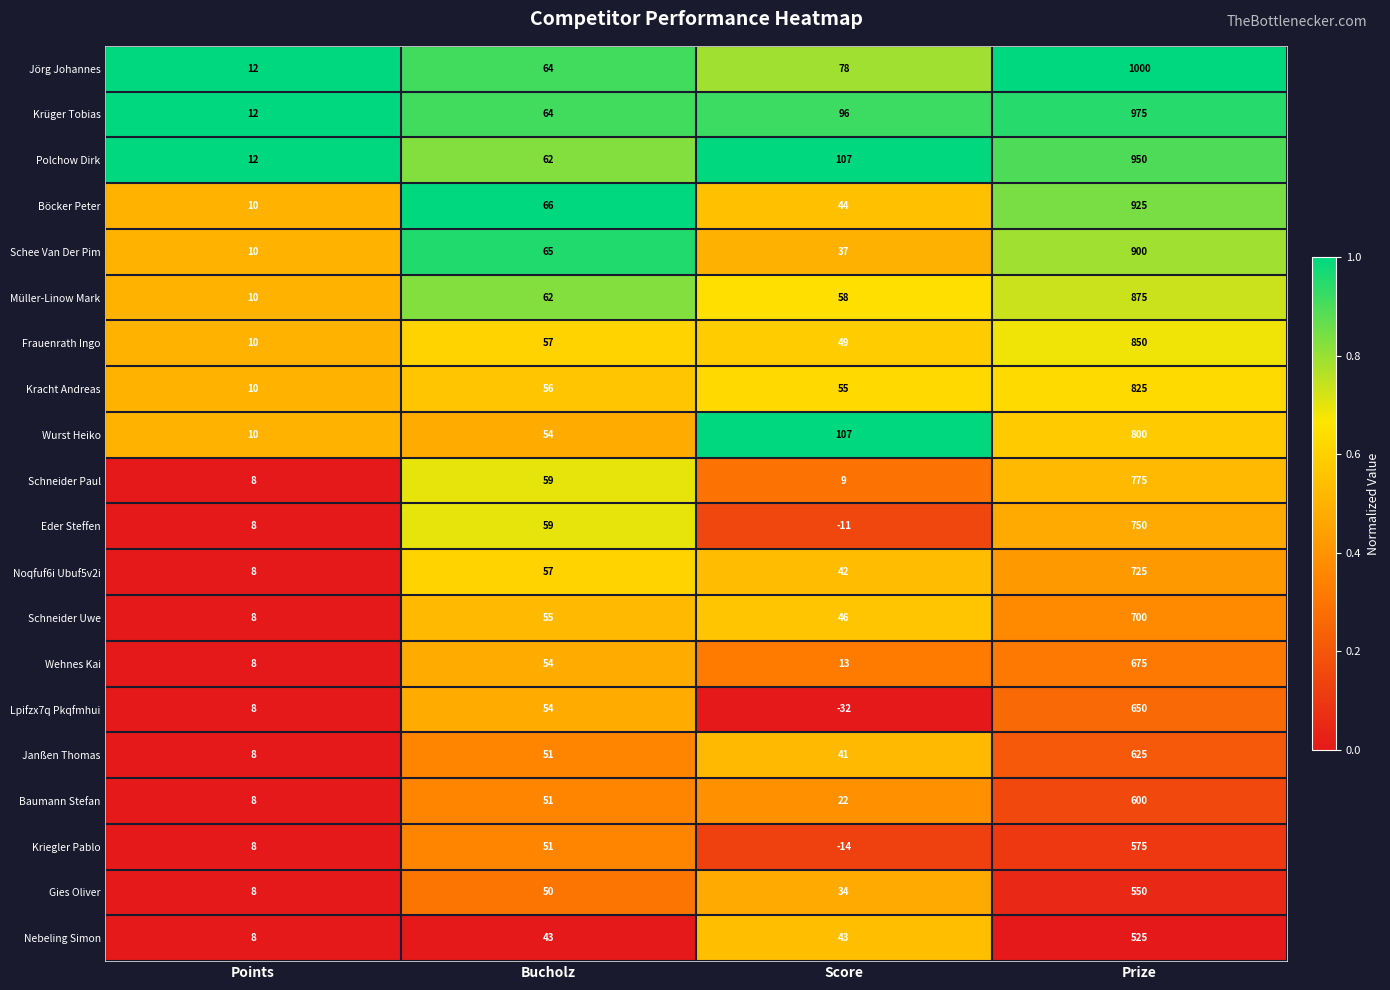

True or false: Noqfuf6i Ubuf5v2i has a value of 1106 at Prize.

False